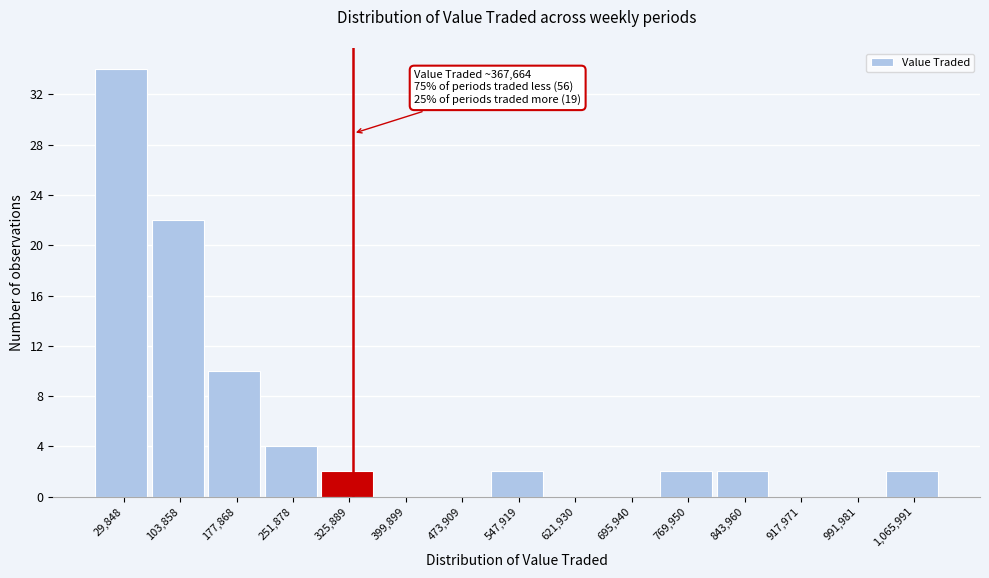

Reading left to right, transcribe all the data shown in this chart.

29,848=34	103,858=22	177,868=10	251,878=4	325,889=2	399,899=0	473,909=0	547,919=2	621,930=0	695,940=0	769,950=2	843,960=2	917,971=0	991,981=0	1,065,991=2